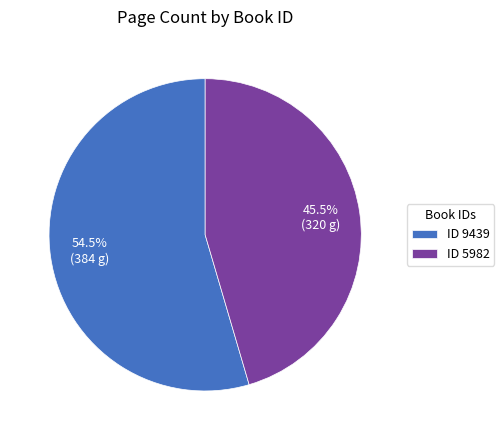

How many slices are in this pie chart?

2